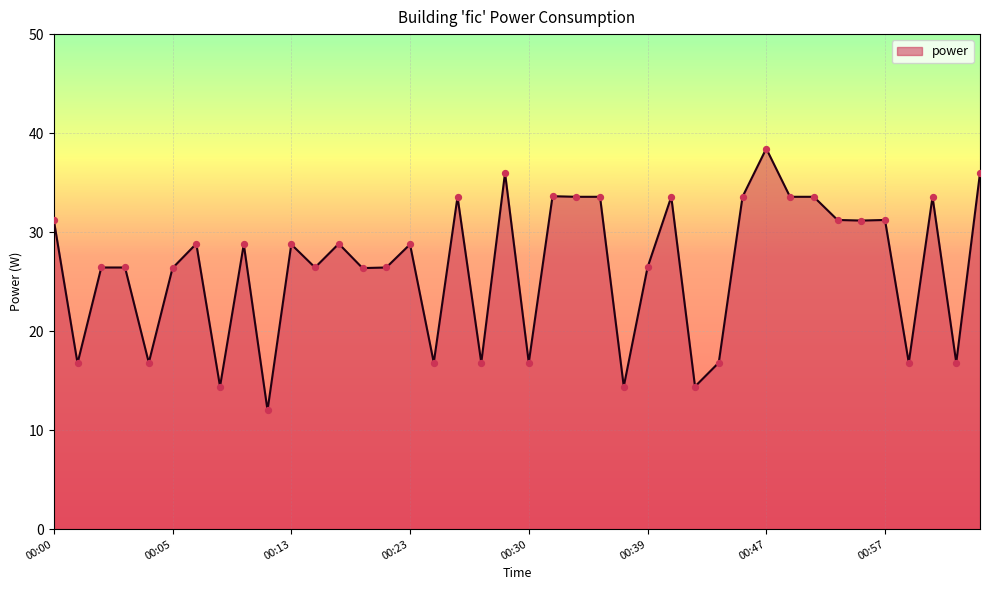

What is the difference between the maximum and minimum values?

26.4